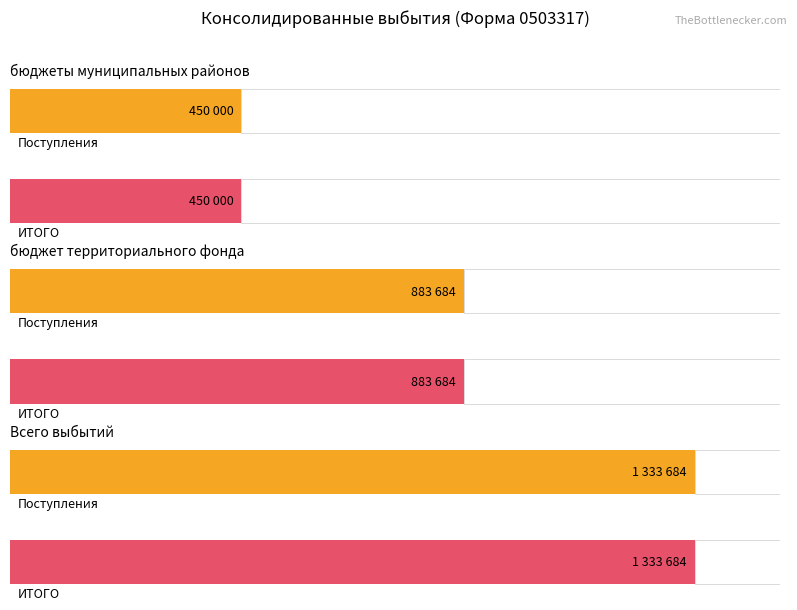

How many distinct data groups are displayed?

2